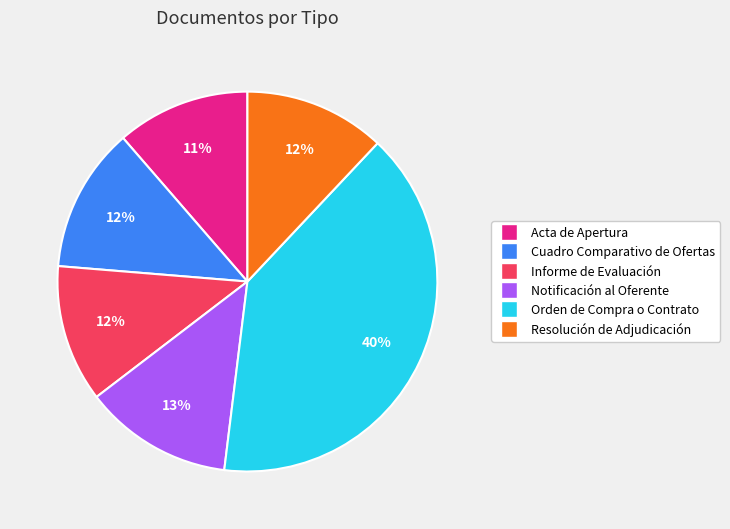

To the nearest percent, what portion does Informe de Evaluación represent?

12%